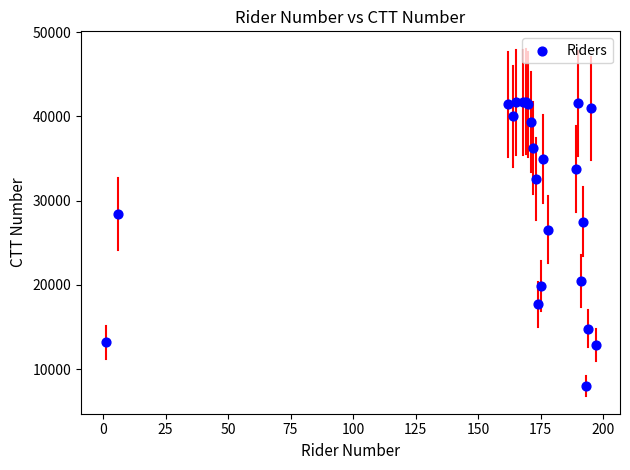

What Y value in the scatter plot is closest to 24878?

26572